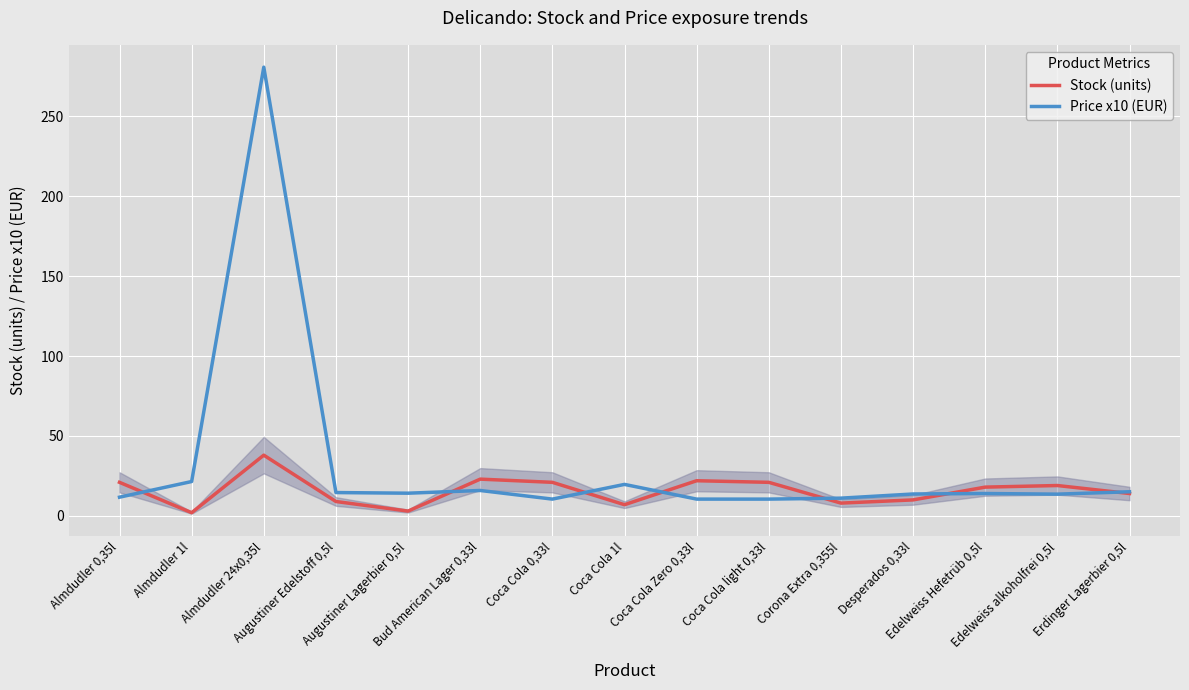

Rank the series by their maximum value, from highest to lowest.

Price x10 (EUR), Stock (units)